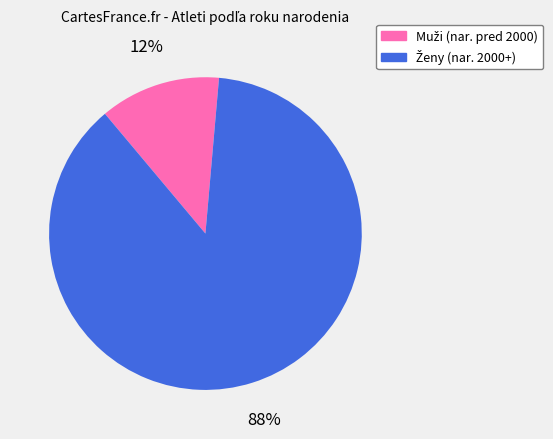

Is there a majority slice in this chart?

Yes